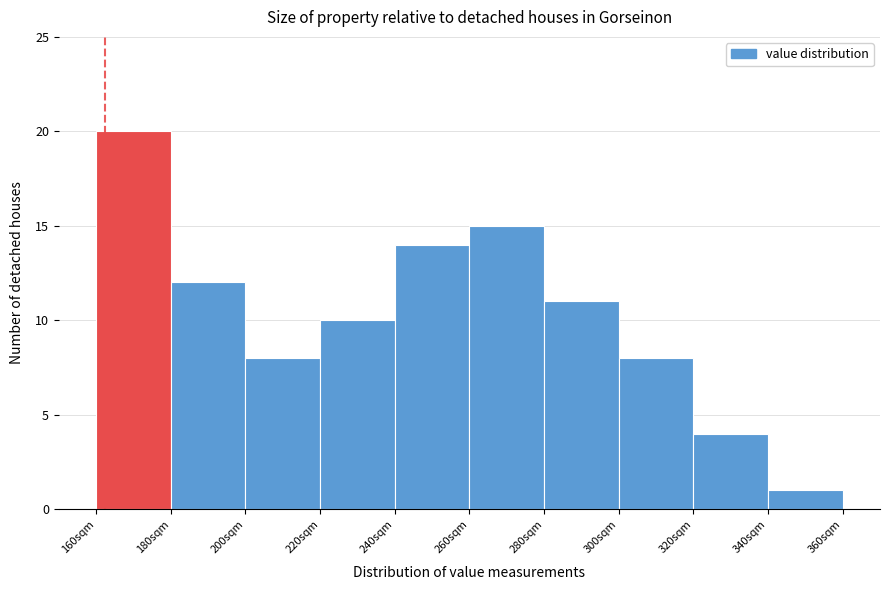

Reading left to right, transcribe this chart: for each bar, give the range it covers on the x-axis and its height. The values are not printed on the chart, so give them approximately, as read against the axis.

160 to 180: 20
180 to 200: 12
200 to 220: 8
220 to 240: 10
240 to 260: 14
260 to 280: 15
280 to 300: 11
300 to 320: 8
320 to 340: 4
340 to 360: 1